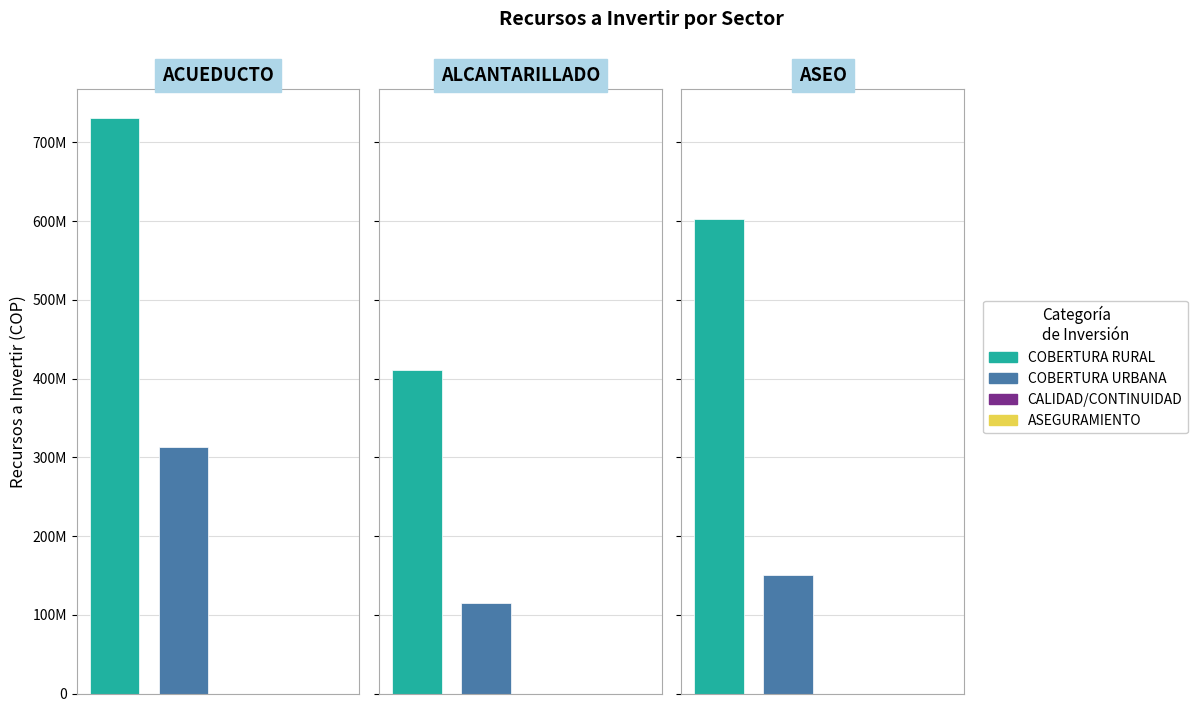

Is it true that CALIDAD/CONTINUIDAD equals 0 at 2?

True